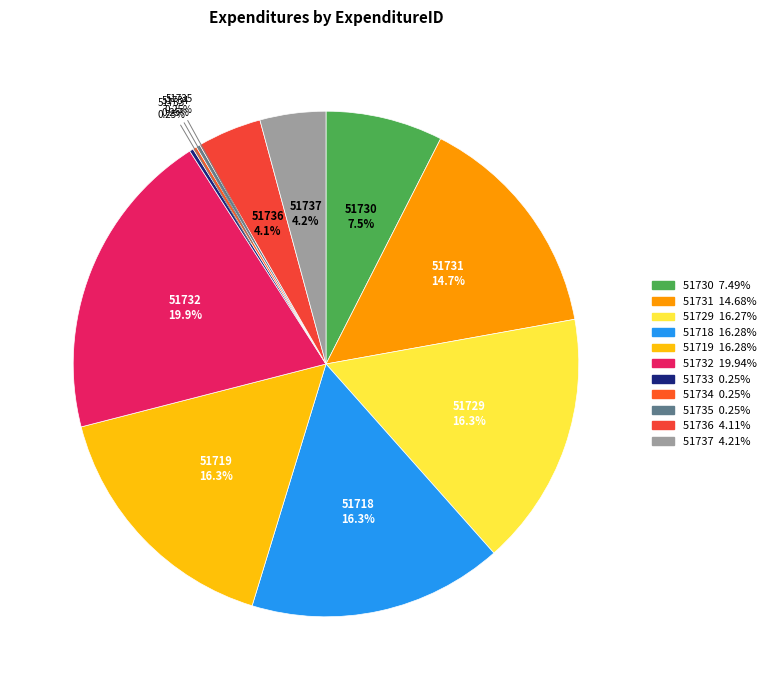

Does any single category account for the majority?

No